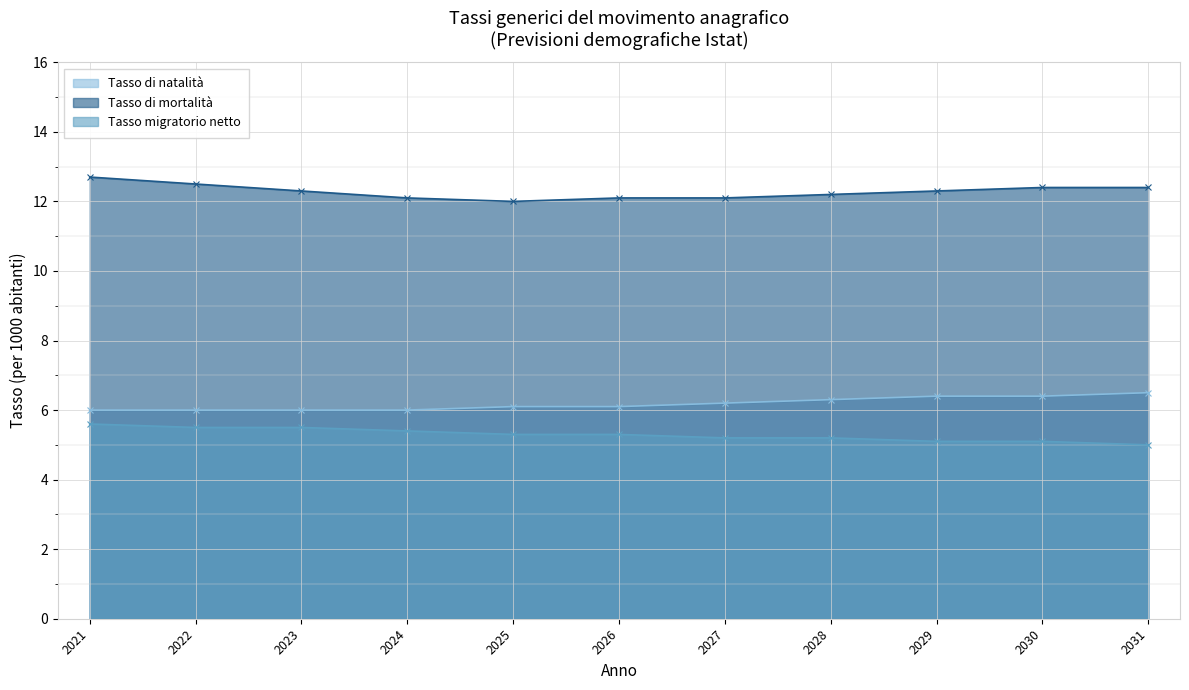

How many data points in Tasso migratorio netto are above 5?

10